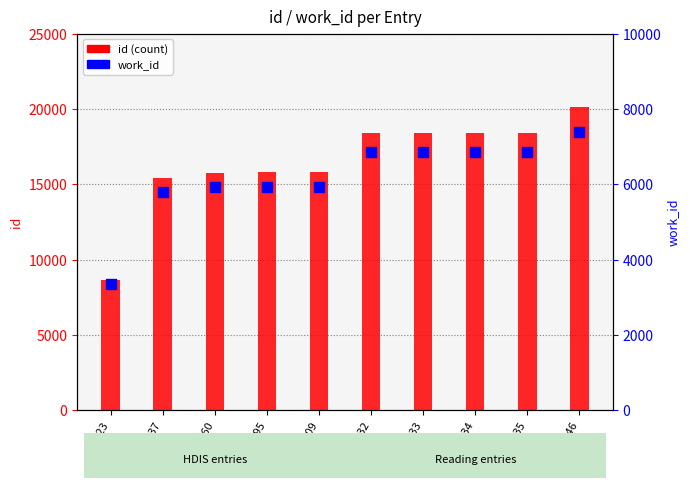

Which series has the widest spread of Y values?

id